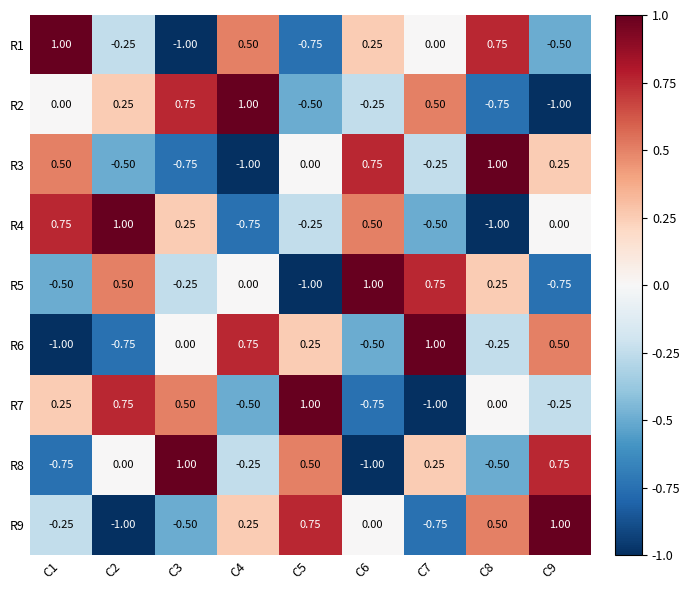

Is the value of R9 at C1 greater than the value of R4 at C6?

No